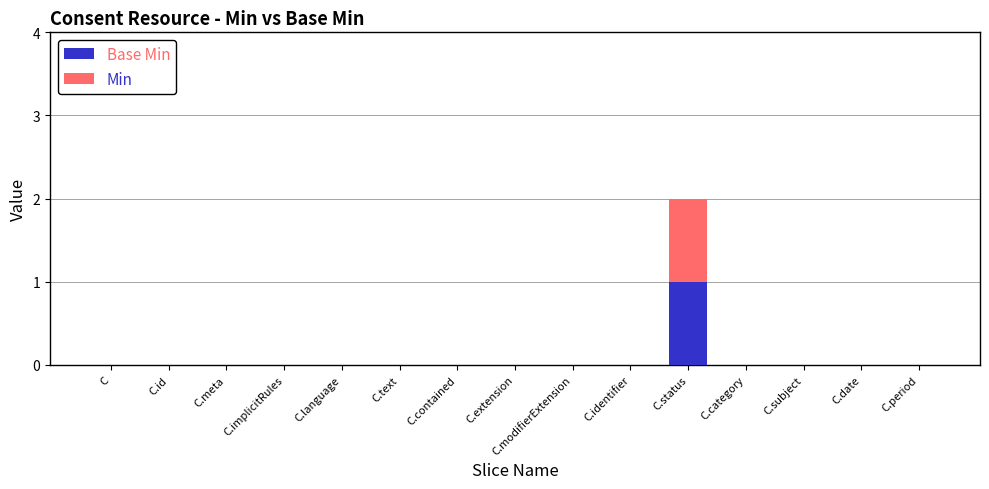

Which series has the largest total across all categories?

Base Min